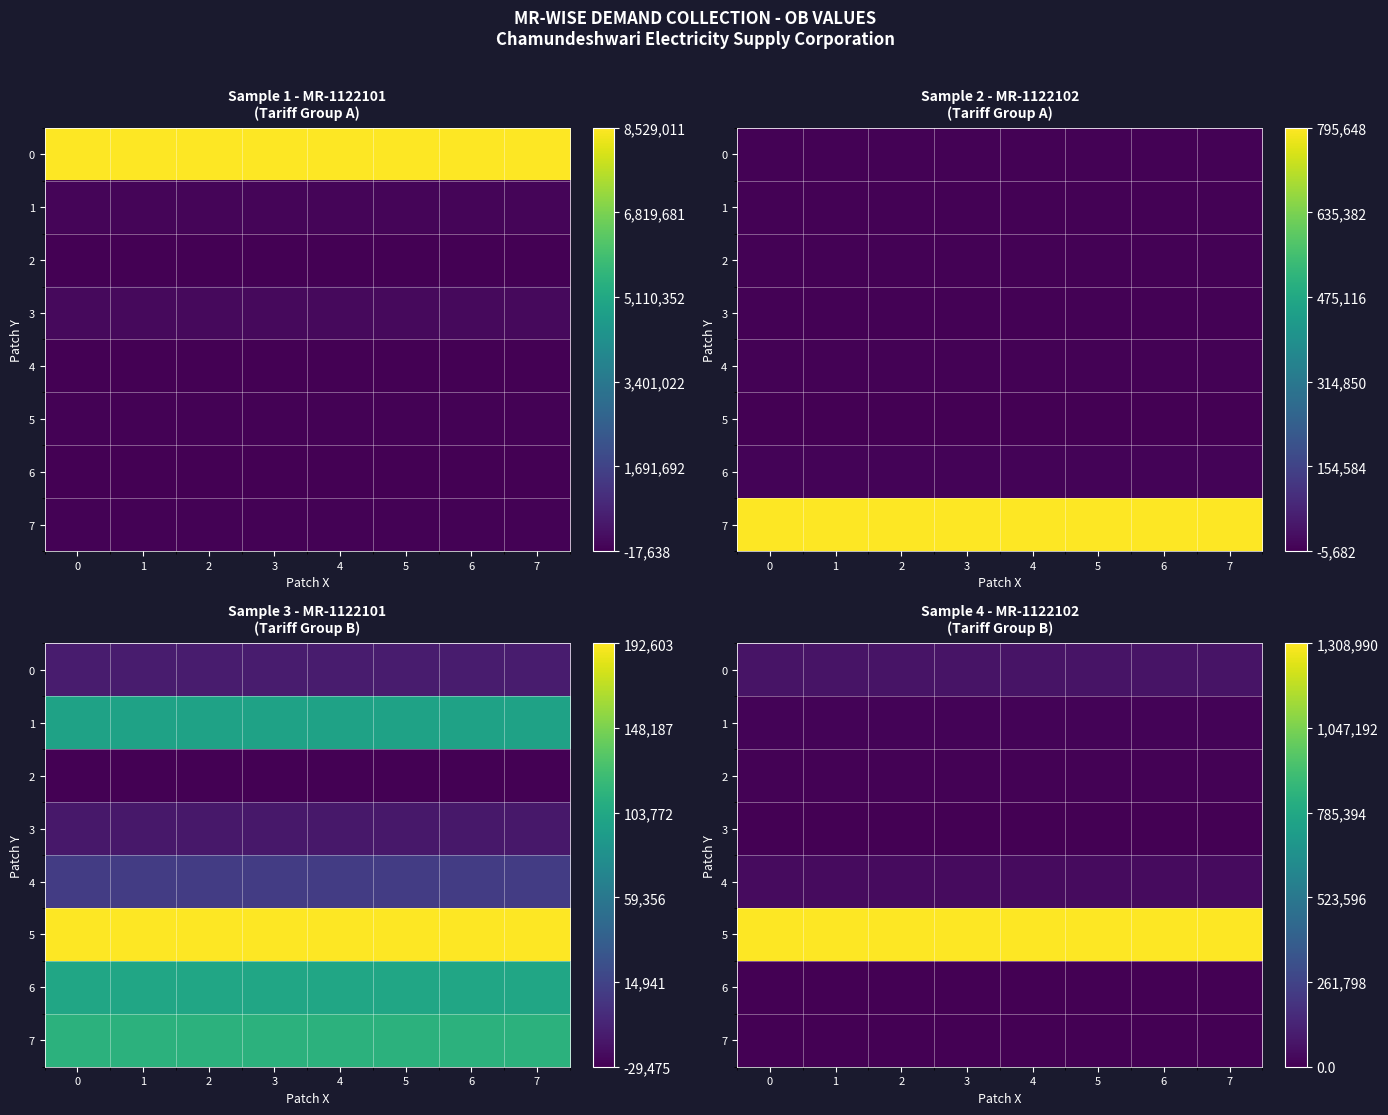

Which has a higher value, 5 or 6?

5